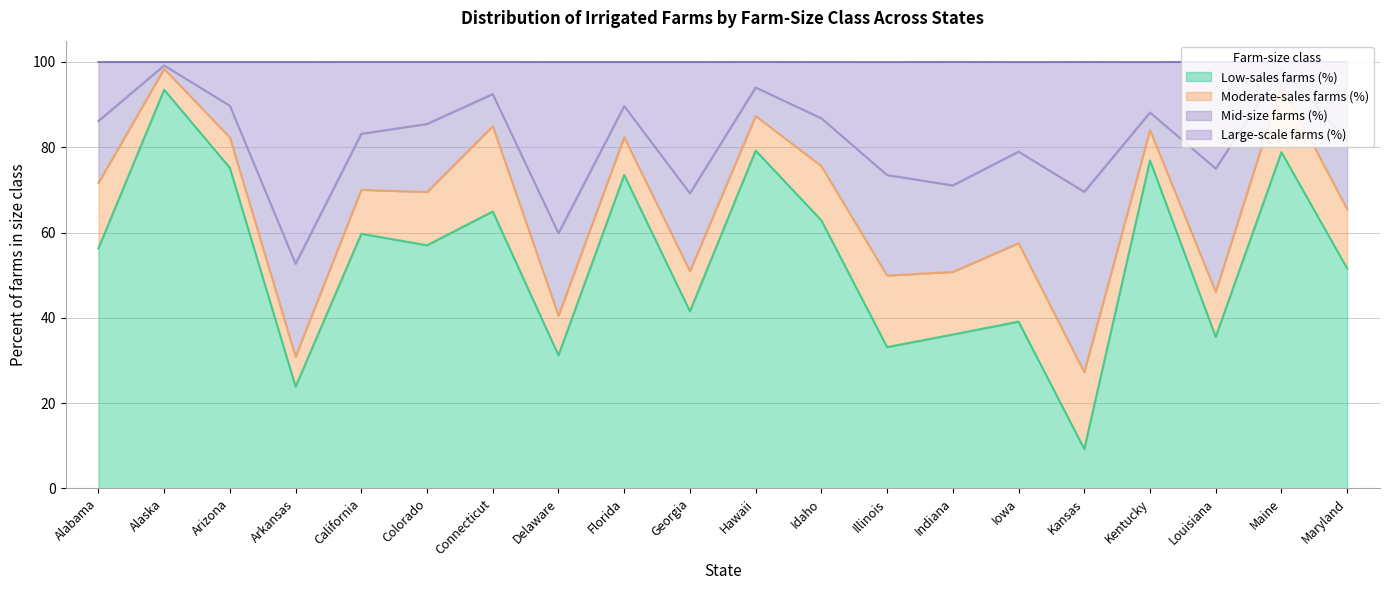

Where is Low-sales farms (%) nearest to the value 51?

Maryland